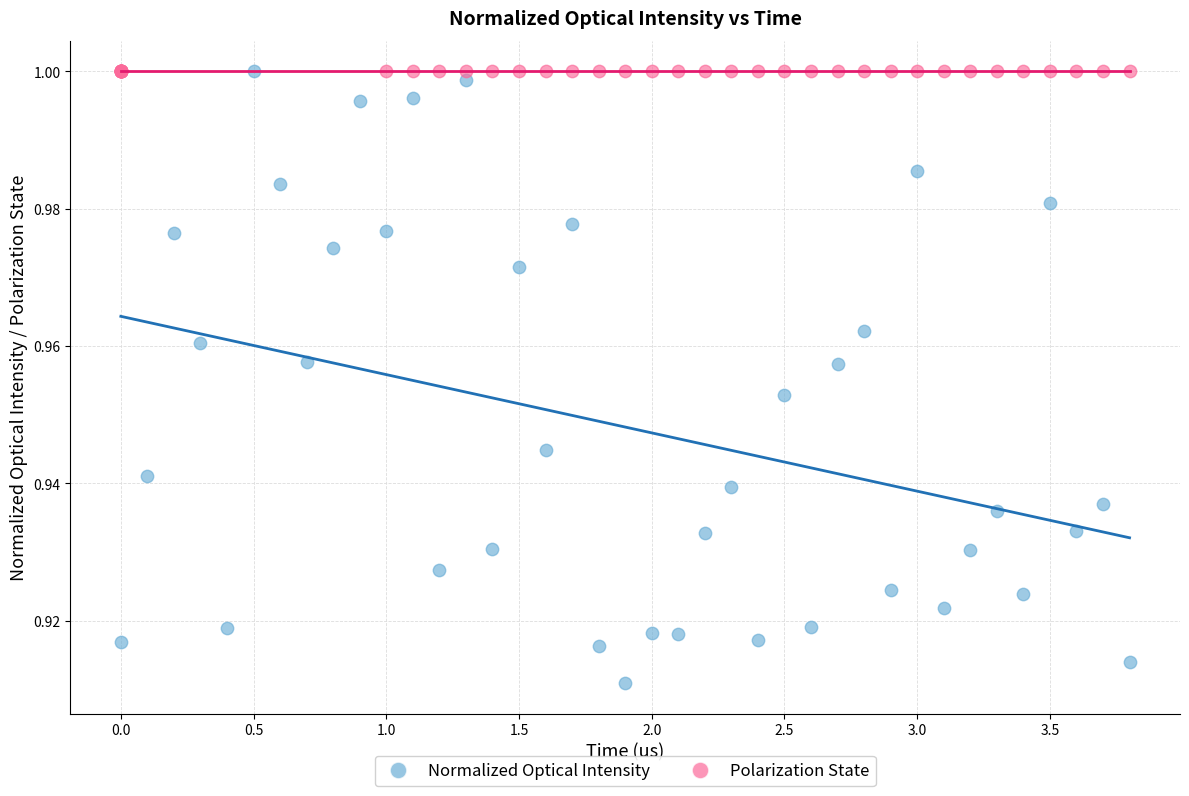

Which series contains the lowest Y value?

Normalized Optical Intensity